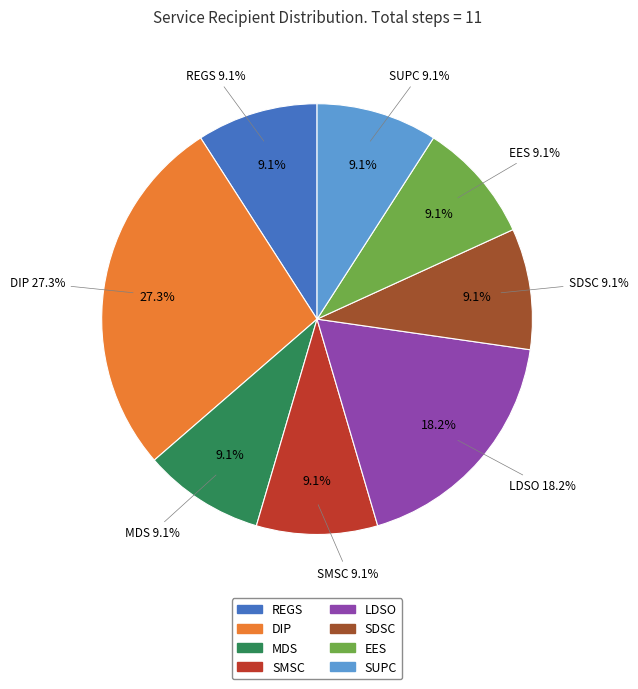

Does LDSO account for over 50% of the chart?

No